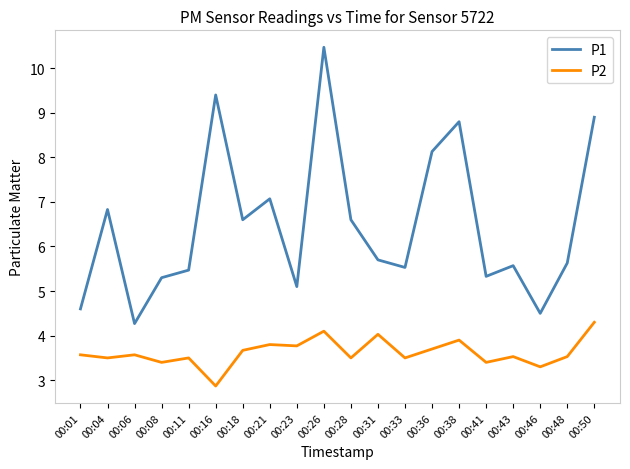

True or false: P2 has more than 1 points higher than both neighbors.

True